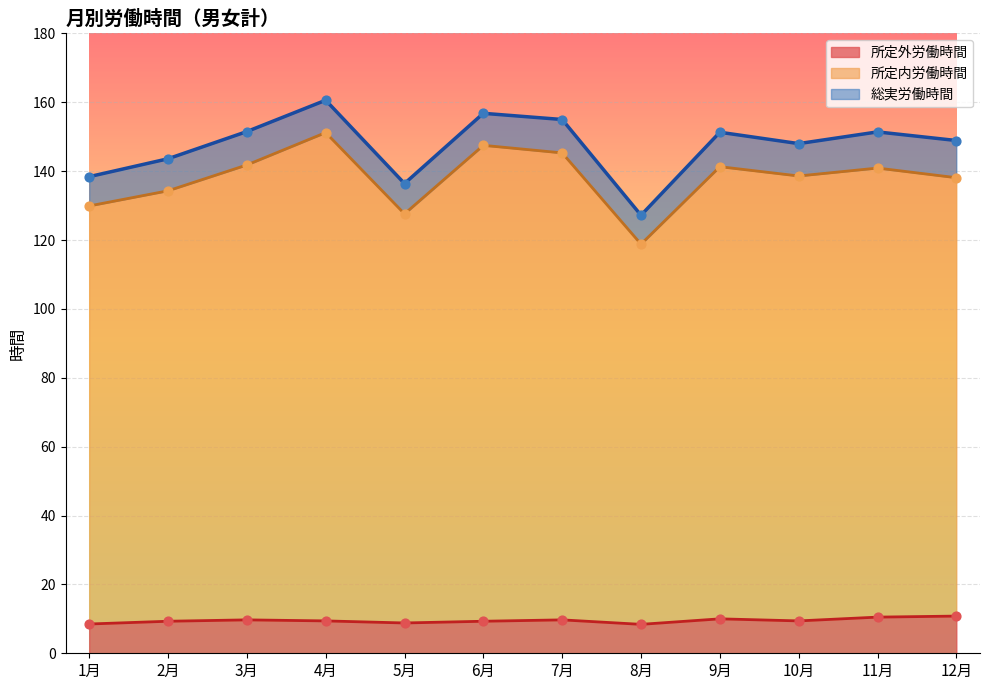

At which category is the sum across all series the highest?

4月